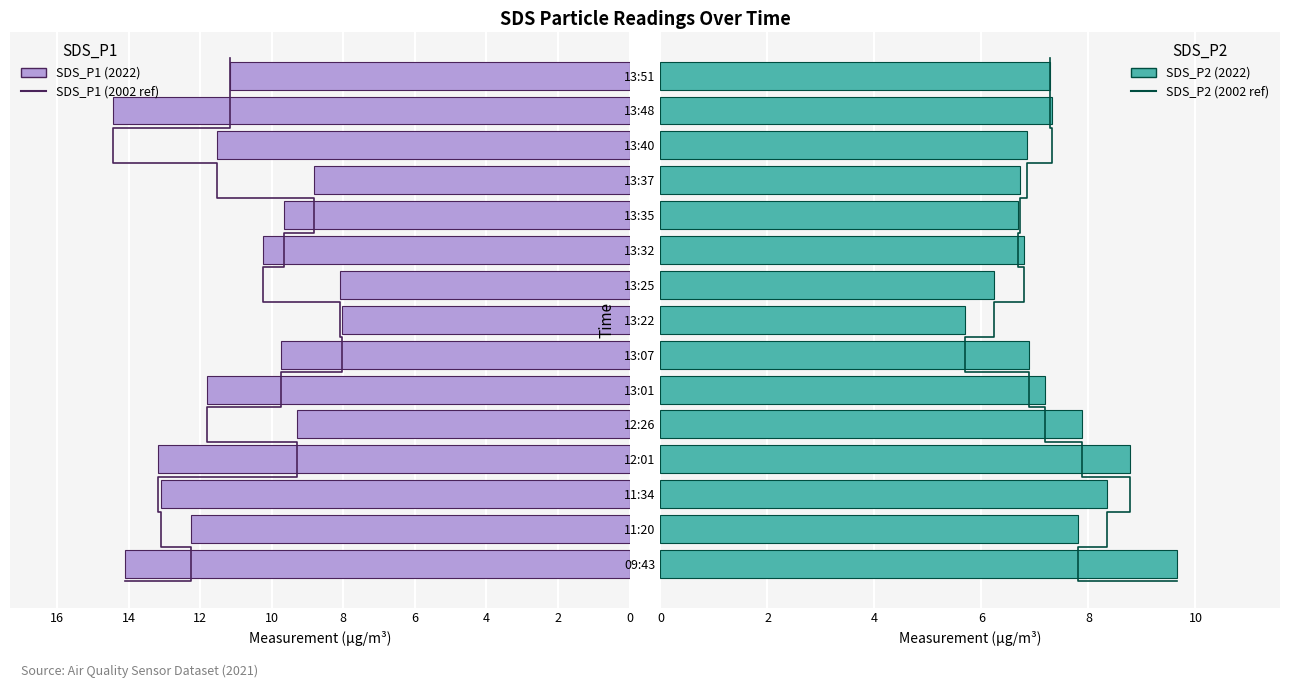

How many data points in SDS_P2 are less than 7?

7